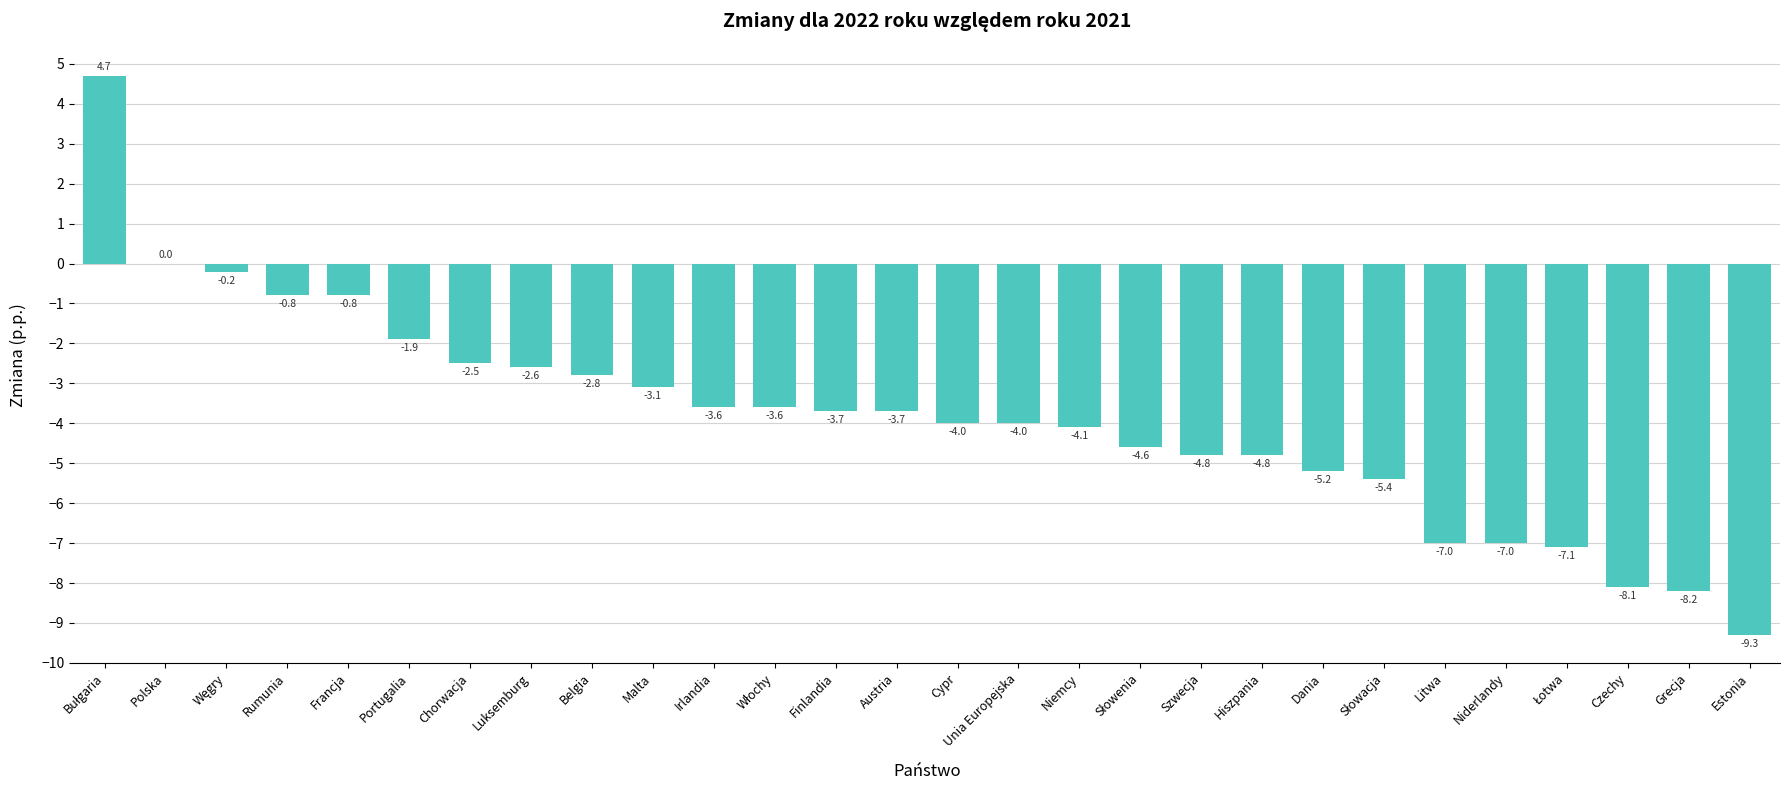

What is the approximate value at Cypr?

-4.0